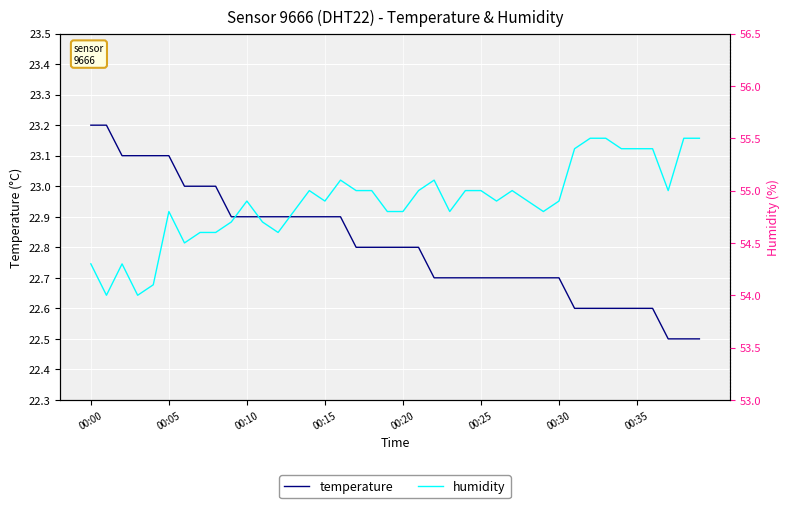

How many lines are shown in the chart?

2